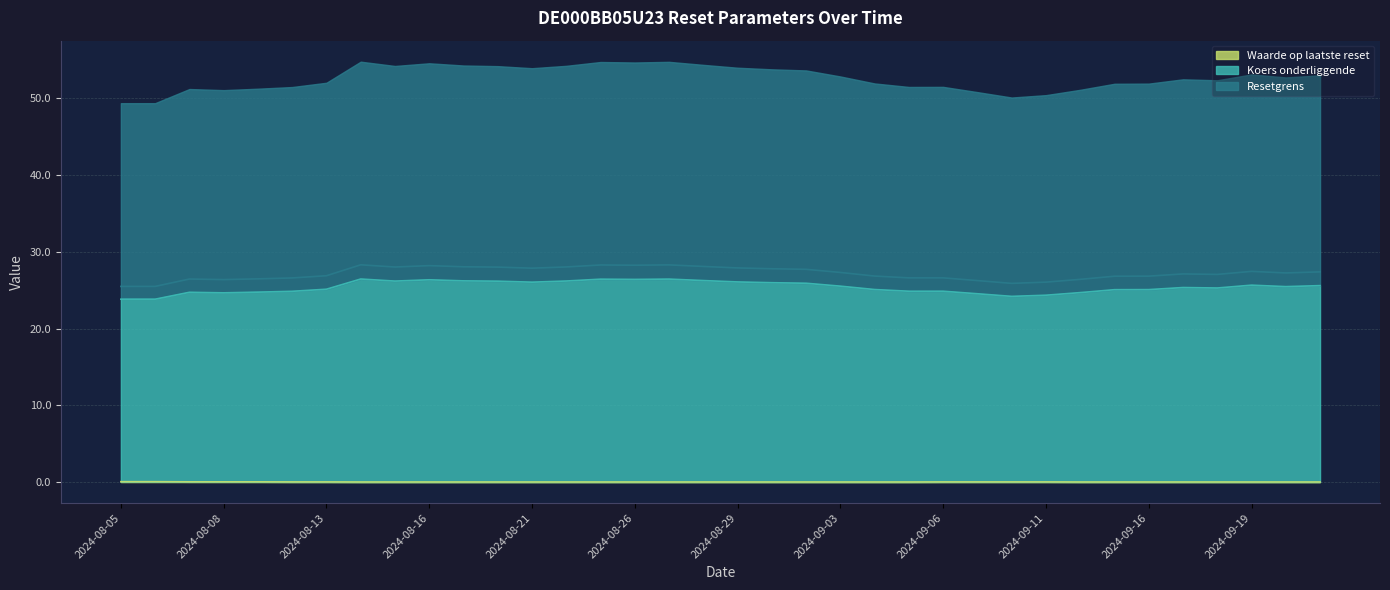

Which series has the largest range (max minus min)?

Resetgrens